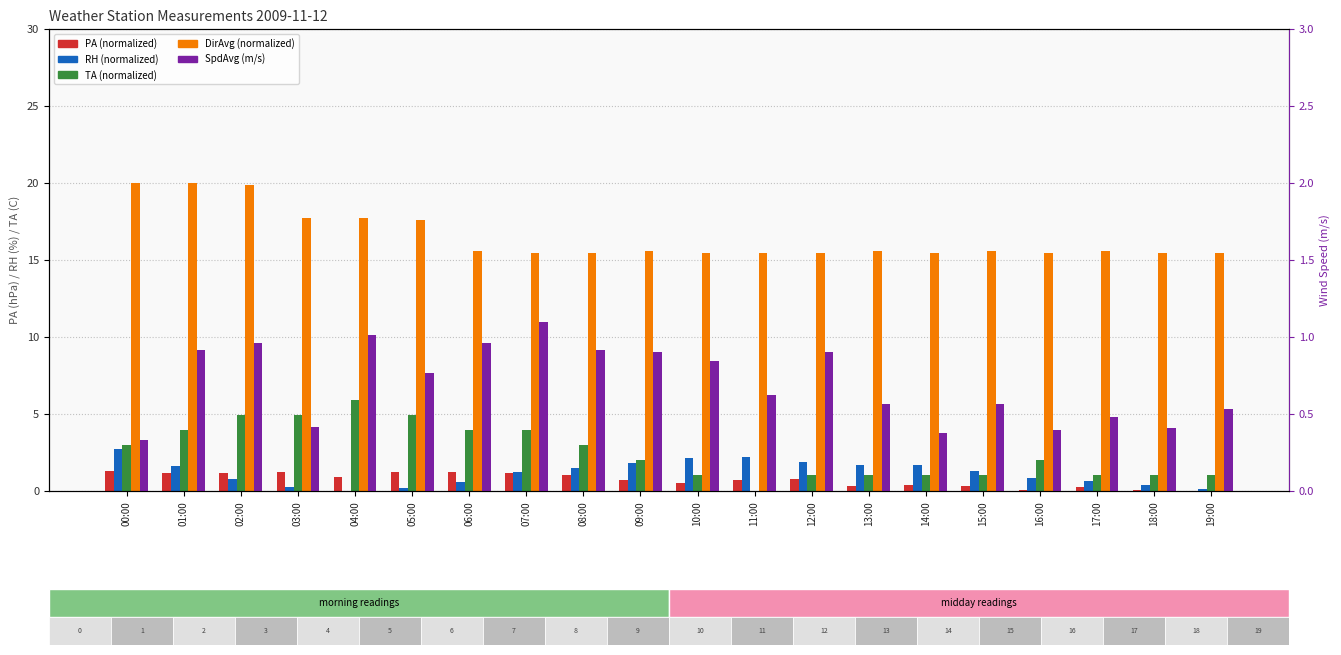

The SpdAvg series shows 0.3 at 05:00. True or false?

False